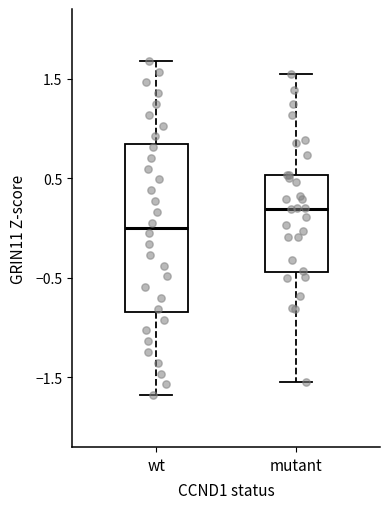

Reading left to right, transcribe this box plot: for each box, give where its median line is, the range the box spans, and where its two whiskers end, as read against the y-axis. The values are not printed on the chart, so give them approximately, as read against the axis.

wt: median 0.0, box -0.8 to 0.8, whiskers -1.7 to 1.7
mutant: median 0.2, box -0.4 to 0.5, whiskers -1.5 to 1.5